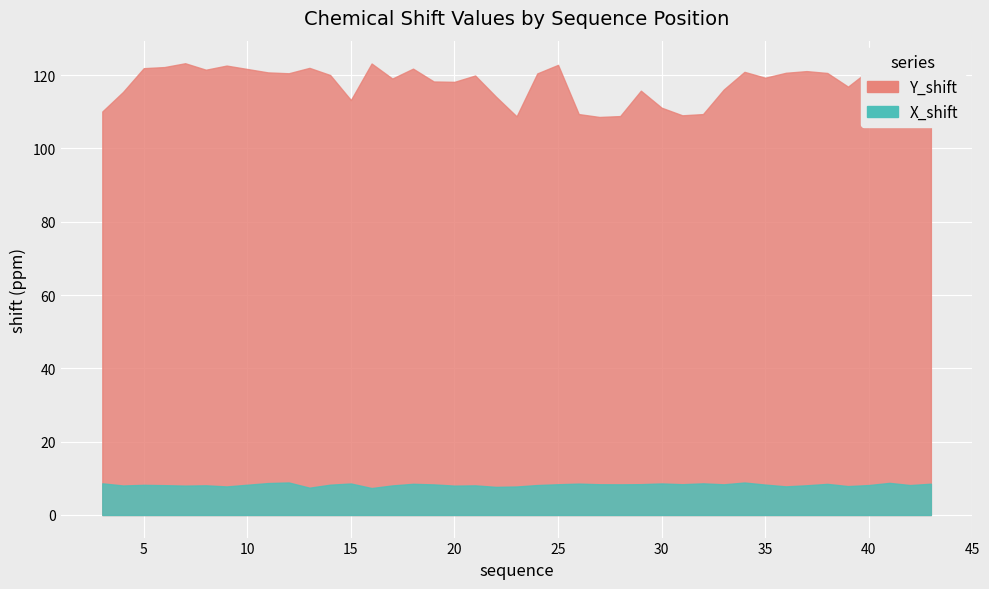

Where does the Y_shift series first go above 120?

5